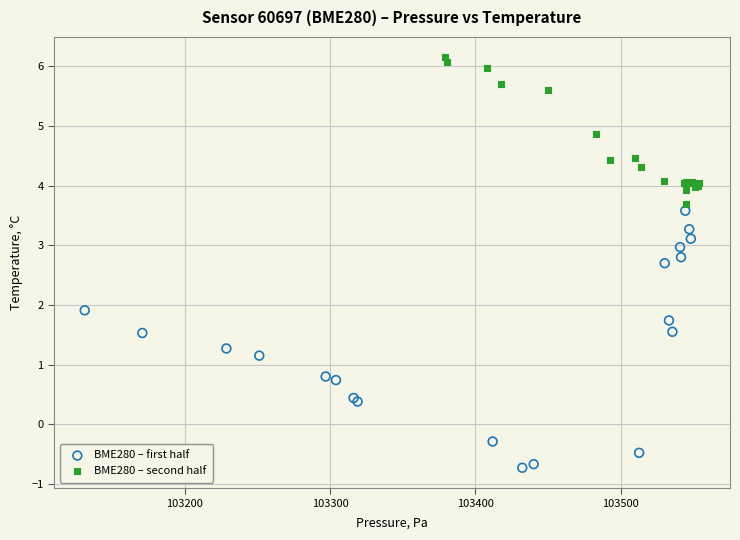

What are all the series names shown in the legend?

BME280 – first half, BME280 – second half